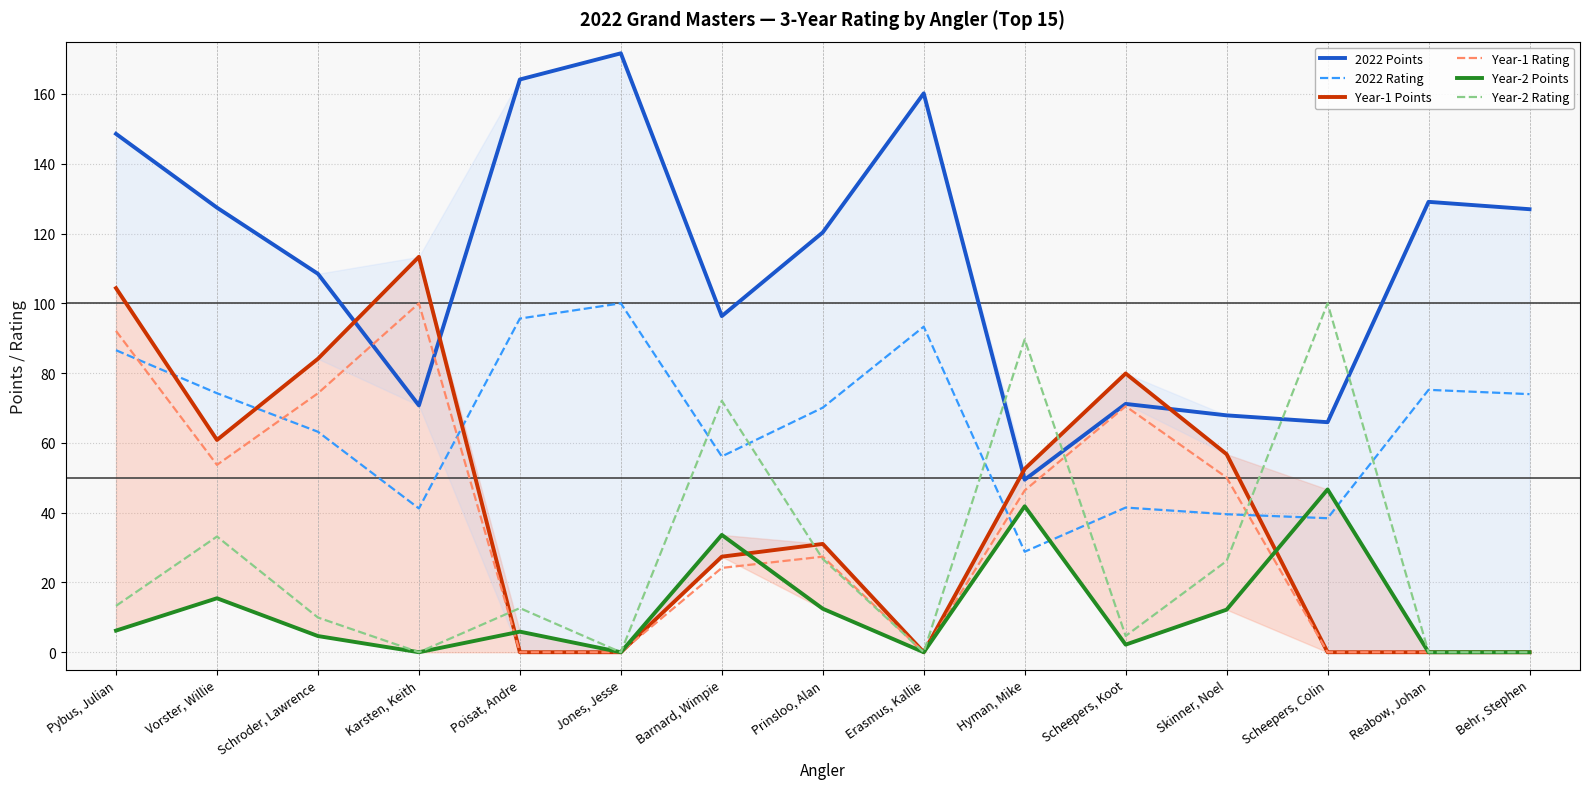

At which label is Year-2 Points closest to 23?

Vorster, Willie